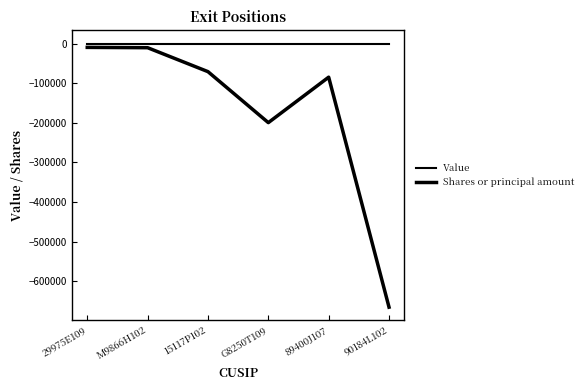

How many lines are shown in the chart?

2